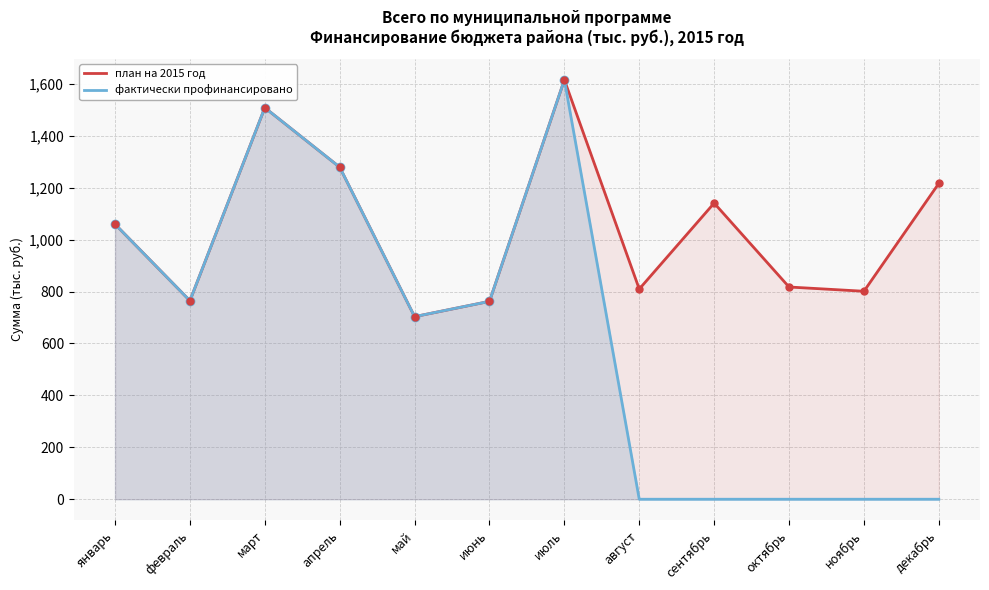

What are all the series names shown in the legend?

план на 2015 год, фактически профинансировано